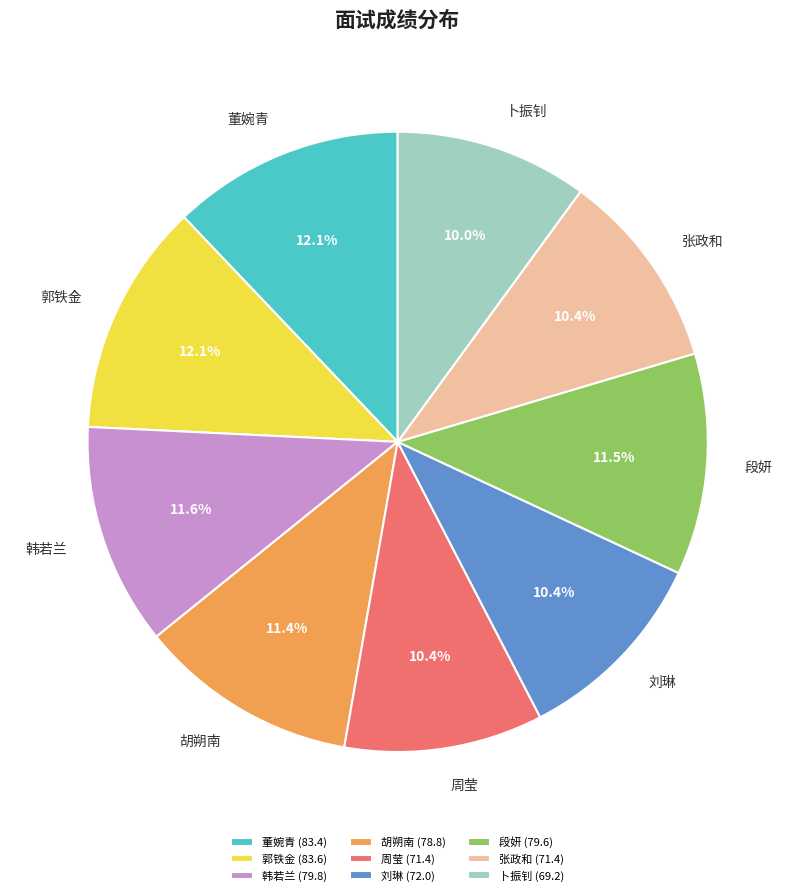

Count the number of slices in the pie.

9